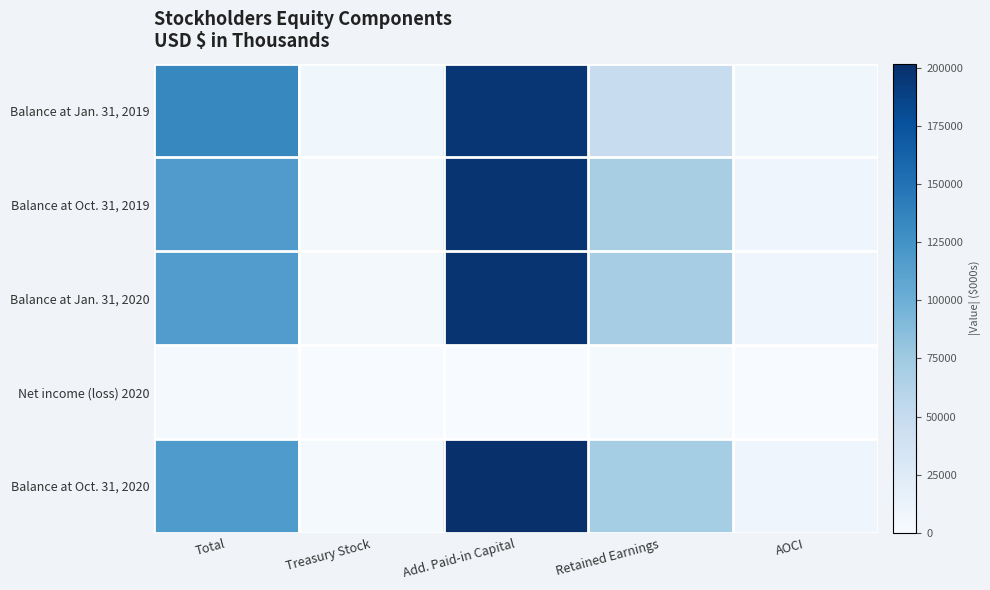

Reading right to left, list all the values displayed in this chart.

Balance at Jan. 31, 2019: AOCI=7661	Retained Earnings=48485	Add. Paid-in Capital=196723	Treasury Stock=7350	Total=133247
Balance at Oct. 31, 2019: AOCI=7939	Retained Earnings=69204	Add. Paid-in Capital=197421	Treasury Stock=3225	Total=117074
Balance at Jan. 31, 2020: AOCI=8345	Retained Earnings=70209	Add. Paid-in Capital=197824	Treasury Stock=3226	Total=116065
Net income (loss) 2020: AOCI=0	Retained Earnings=2863	Add. Paid-in Capital=0	Treasury Stock=0	Total=2863
Balance at Oct. 31, 2020: AOCI=8988	Retained Earnings=71676	Add. Paid-in Capital=201832	Treasury Stock=3073	Total=118116